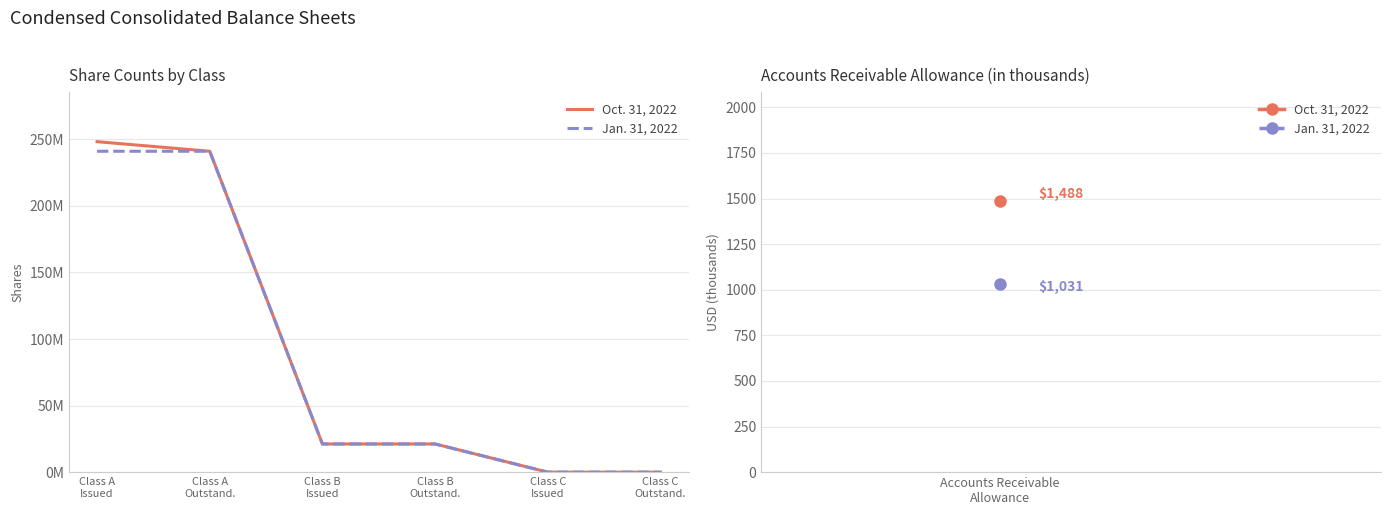

At which category is the sum across all series the highest?

Class A
Issued